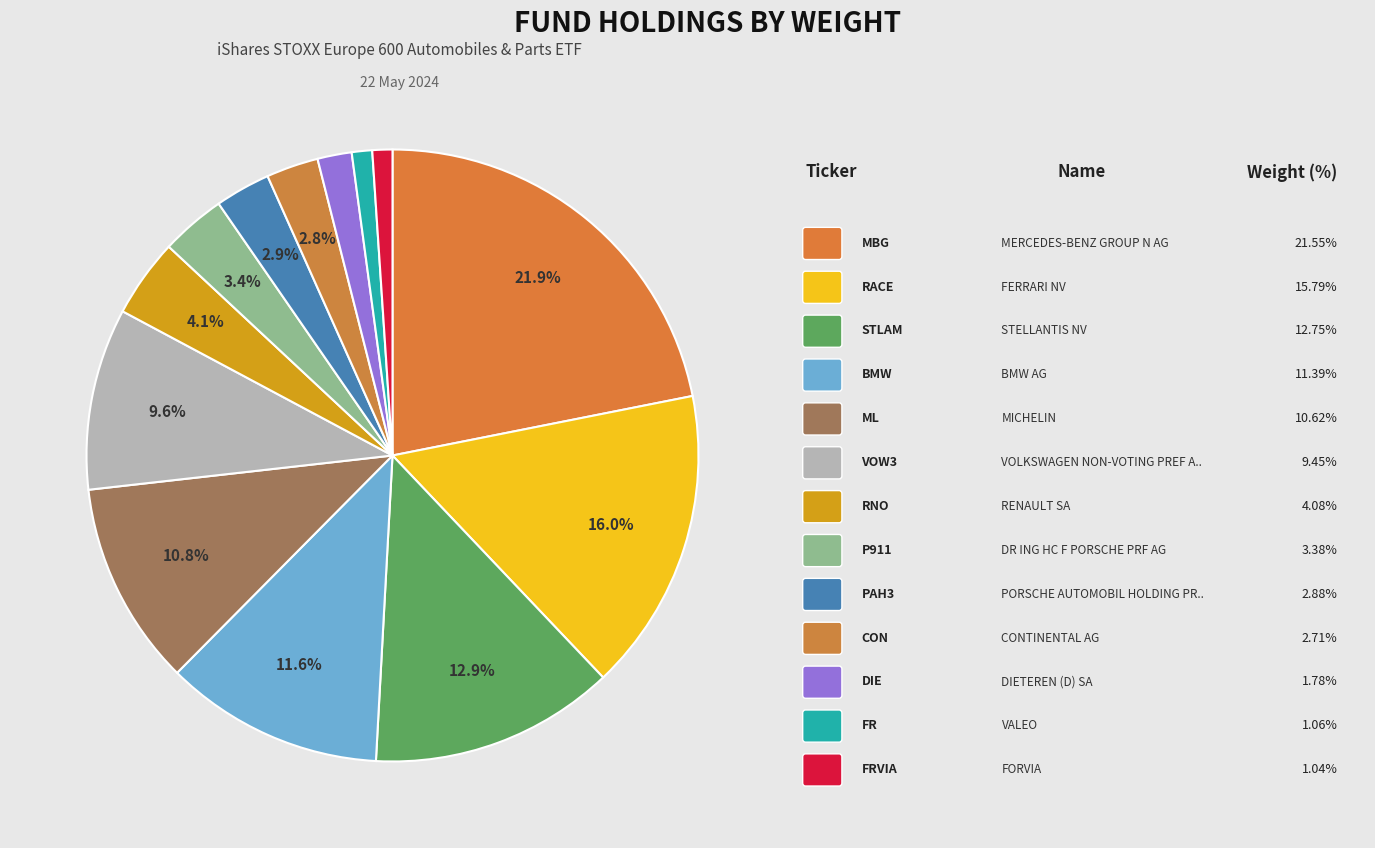

How many slices are in this pie chart?

13